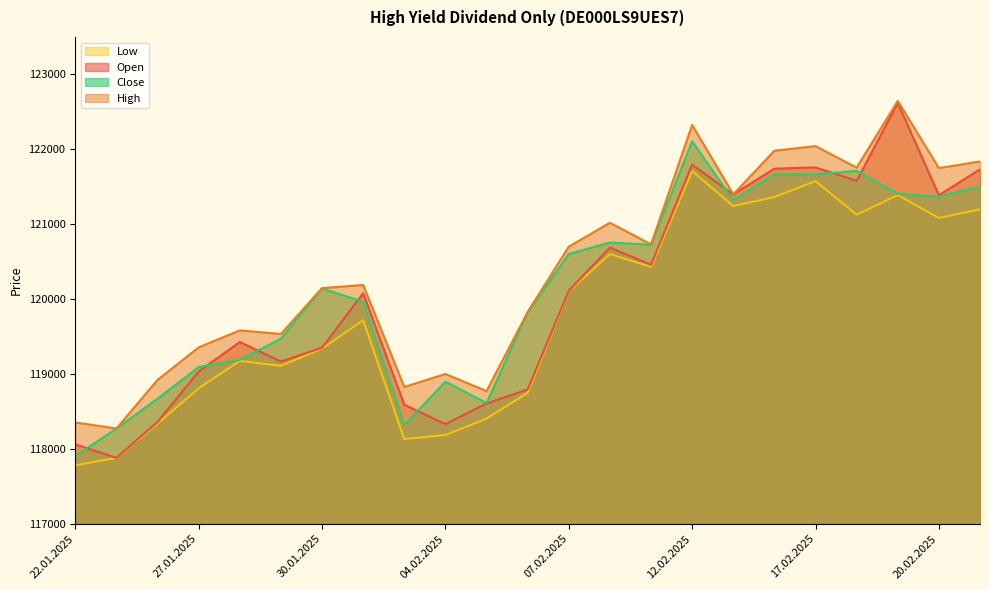

What is the maximum value for High?

122645